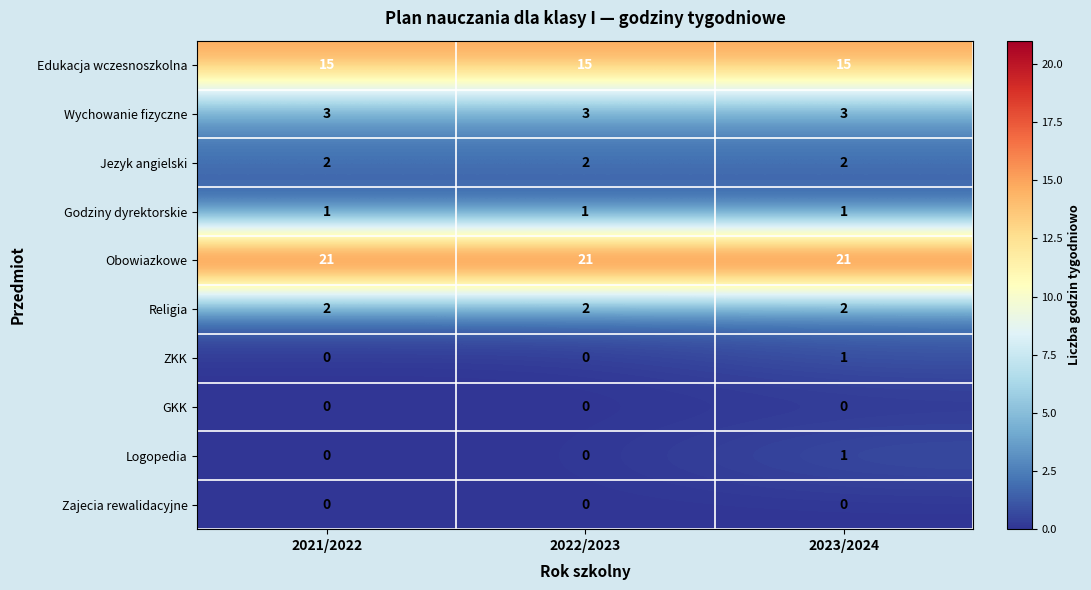

Count the ZKK values in the range 0 to 1.

3